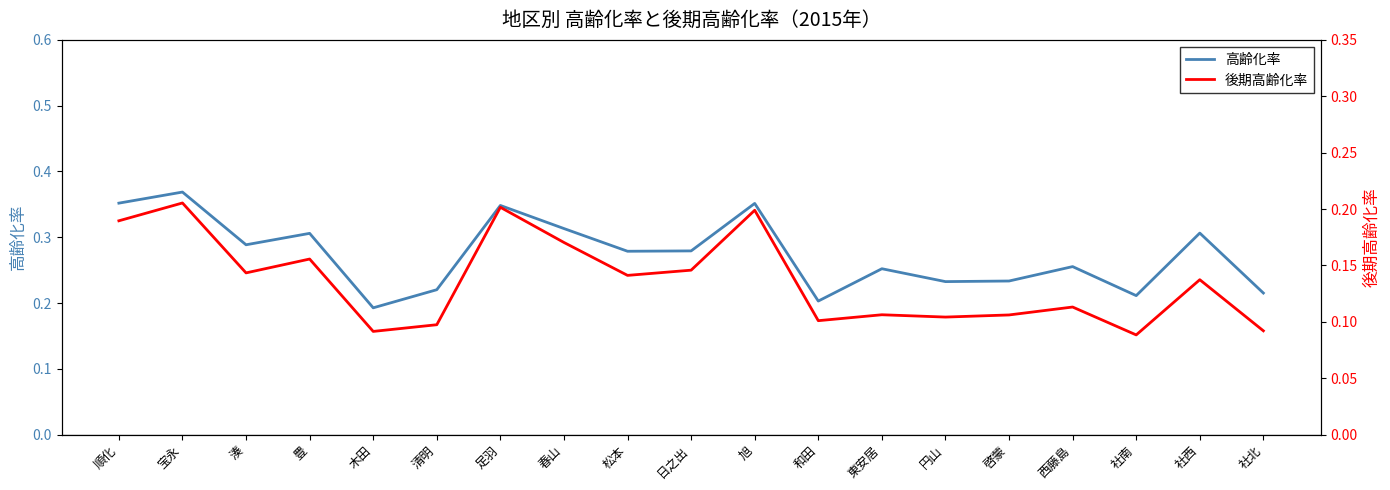

True or false: 後期高齢化率 and 高齢化率 intersect in this chart.

False